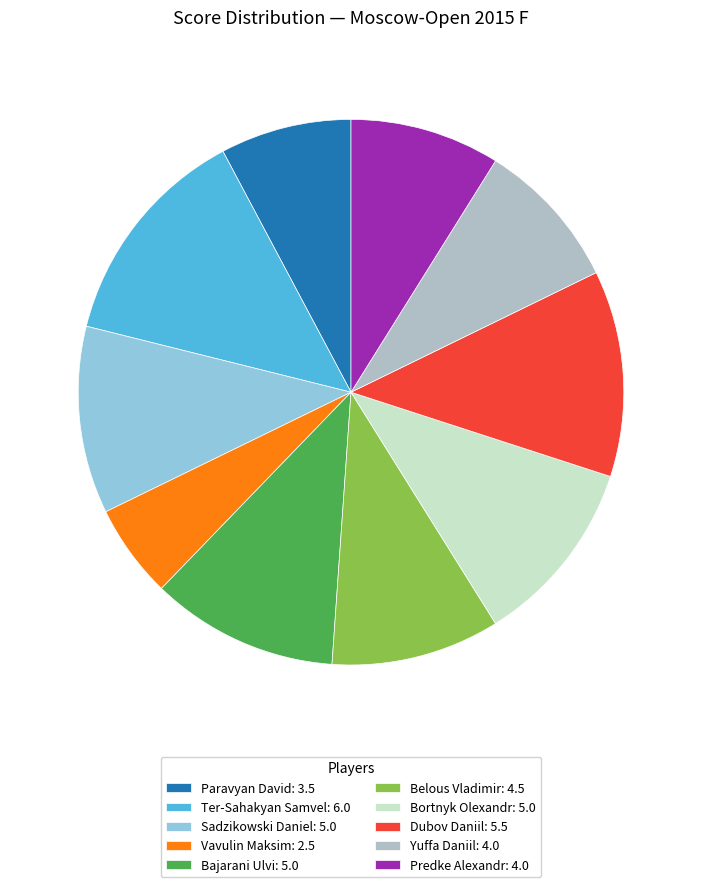

The Paravyan David slice represents 8% of the pie. True or false?

True